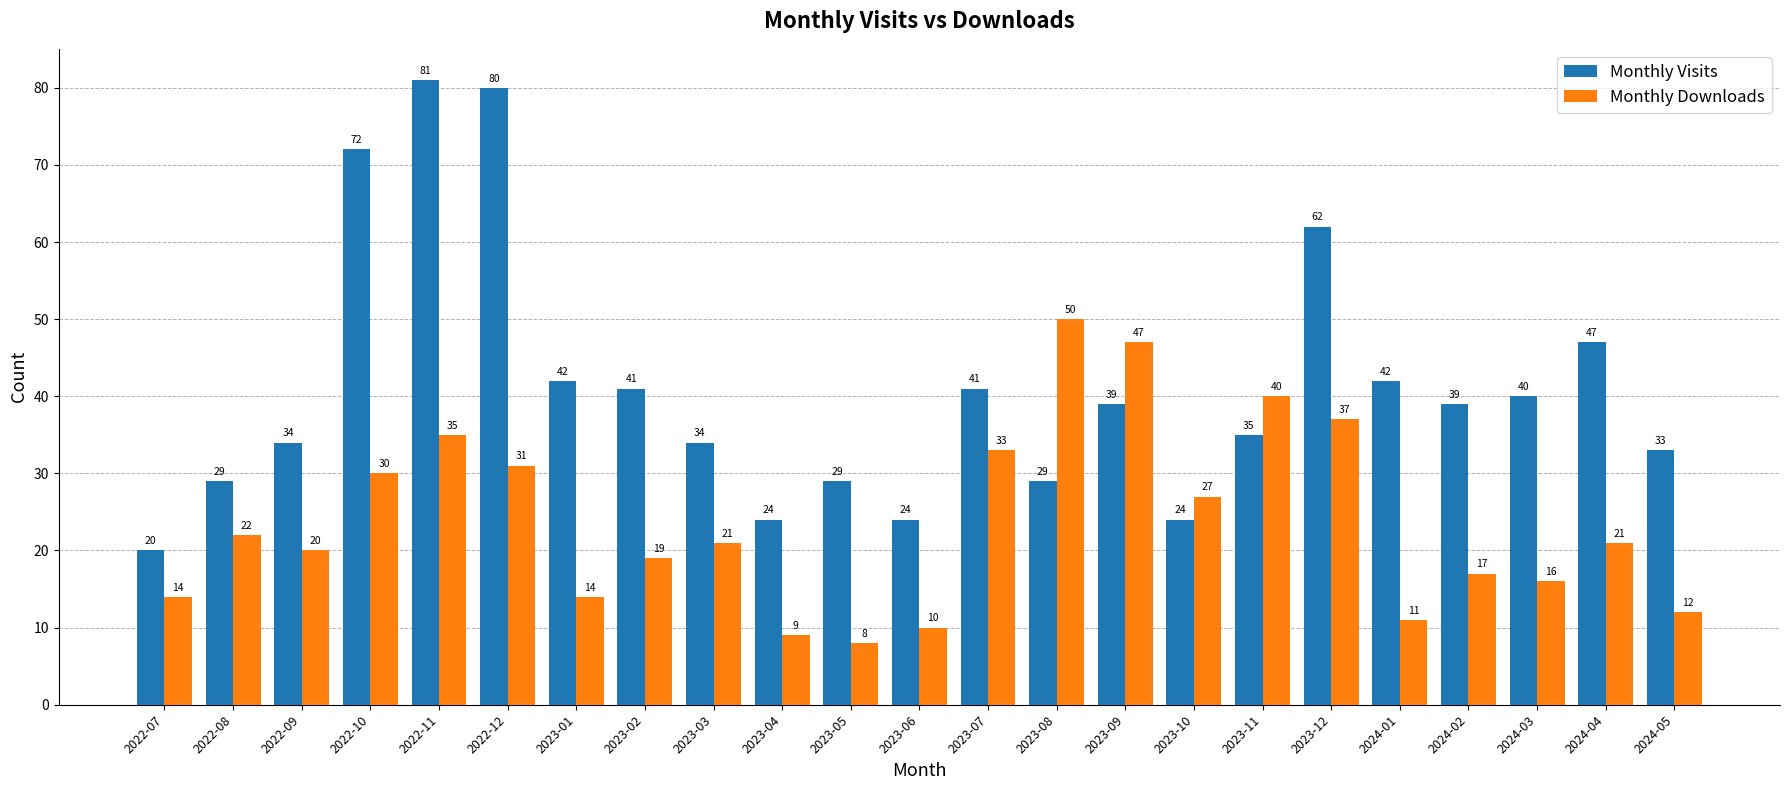

How many groups of bars are there?

23